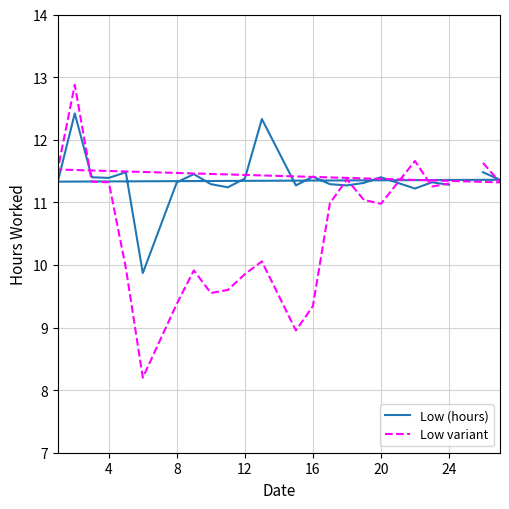

How many values in the Low variant series are below 10?

9